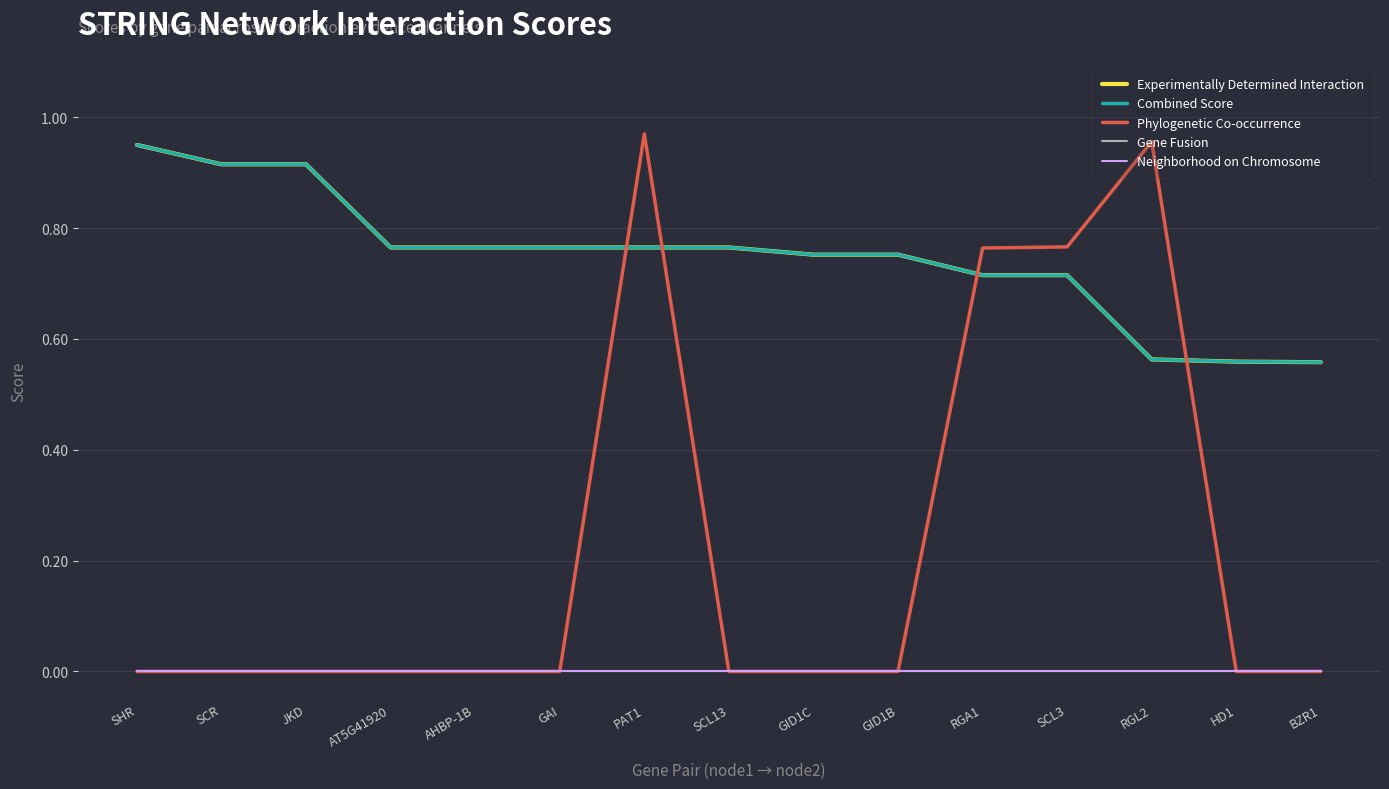

Does the chart display data point markers on the line(s)?

No